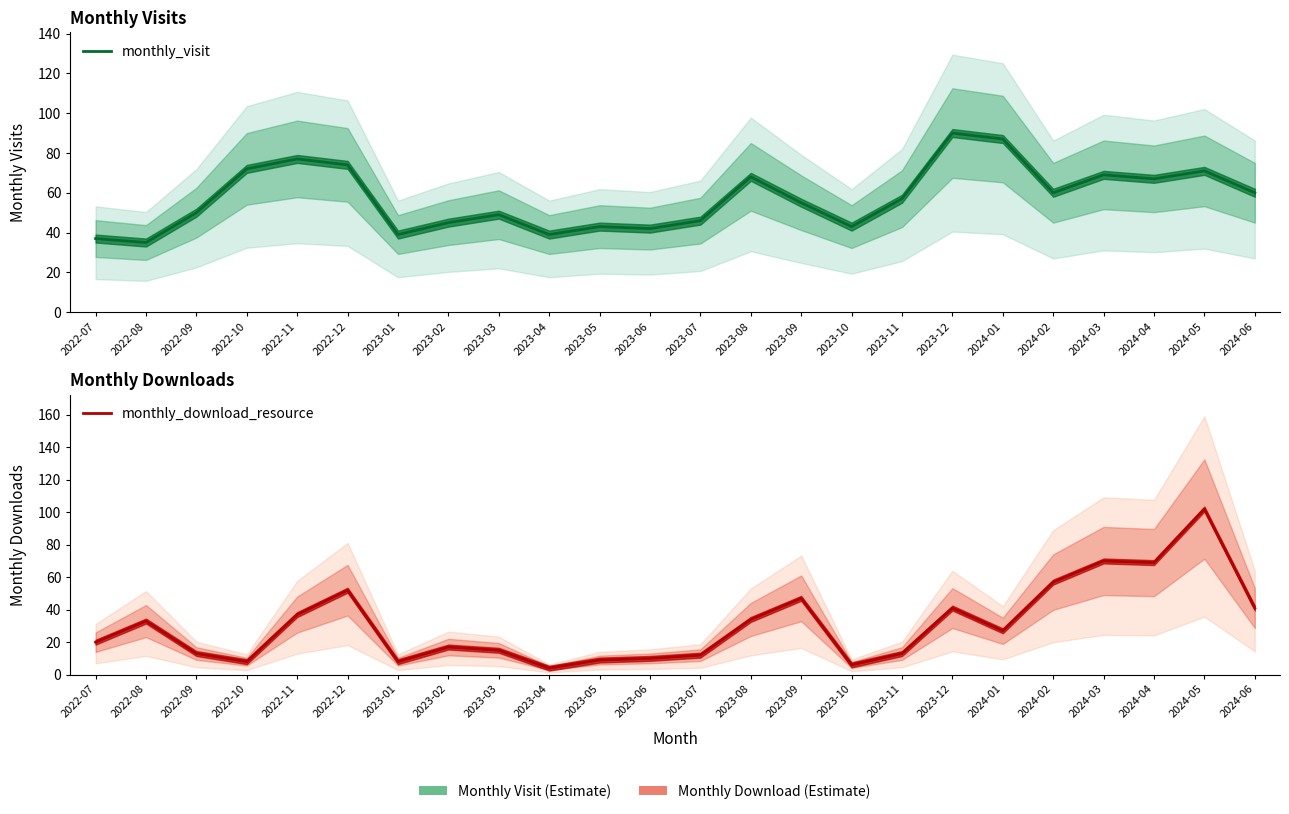

Which series changed the most between 2022-10 and 2024-04?

monthly_download_resource